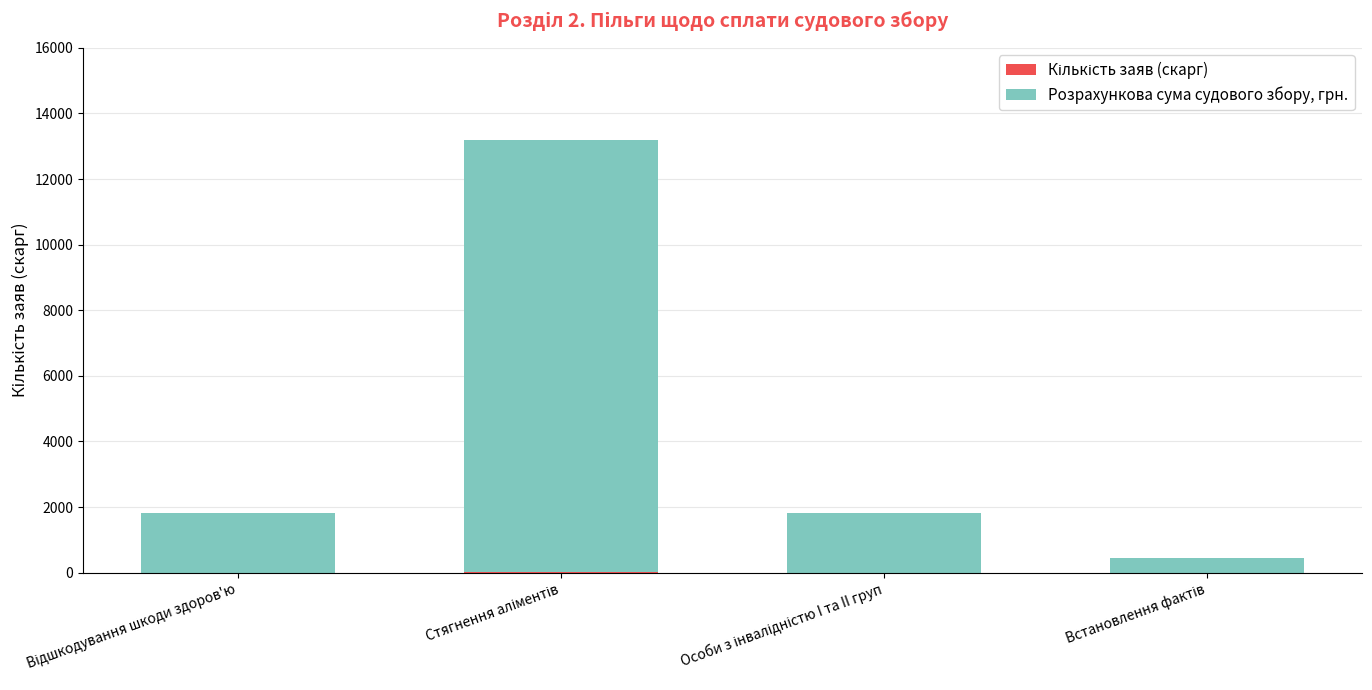

What is the label of the 4th bar from the left?

Встановлення фактів